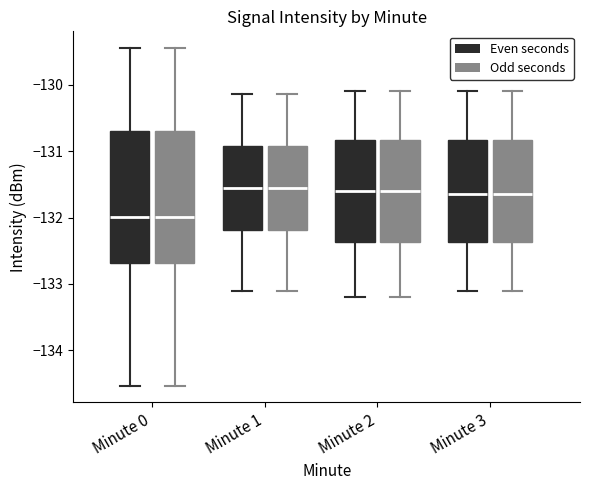

Reading left to right, read every box against the y-axis: the position of its median line, the range the box covers, and the ends of its whiskers. The values are not printed on the chart, so give them approximately, as read against the axis.

Minute 0 (Even seconds): median -132.0, box -132.7 to -130.7, whiskers -134.5 to -129.4
Minute 0 (Odd seconds): median -132.0, box -132.7 to -130.7, whiskers -134.5 to -129.4
Minute 1 (Even seconds): median -131.5, box -132.2 to -130.9, whiskers -133.1 to -130.1
Minute 1 (Odd seconds): median -131.5, box -132.2 to -130.9, whiskers -133.1 to -130.1
Minute 2 (Even seconds): median -131.6, box -132.4 to -130.8, whiskers -133.2 to -130.1
Minute 2 (Odd seconds): median -131.6, box -132.4 to -130.8, whiskers -133.2 to -130.1
Minute 3 (Even seconds): median -131.6, box -132.4 to -130.8, whiskers -133.1 to -130.1
Minute 3 (Odd seconds): median -131.6, box -132.4 to -130.8, whiskers -133.1 to -130.1